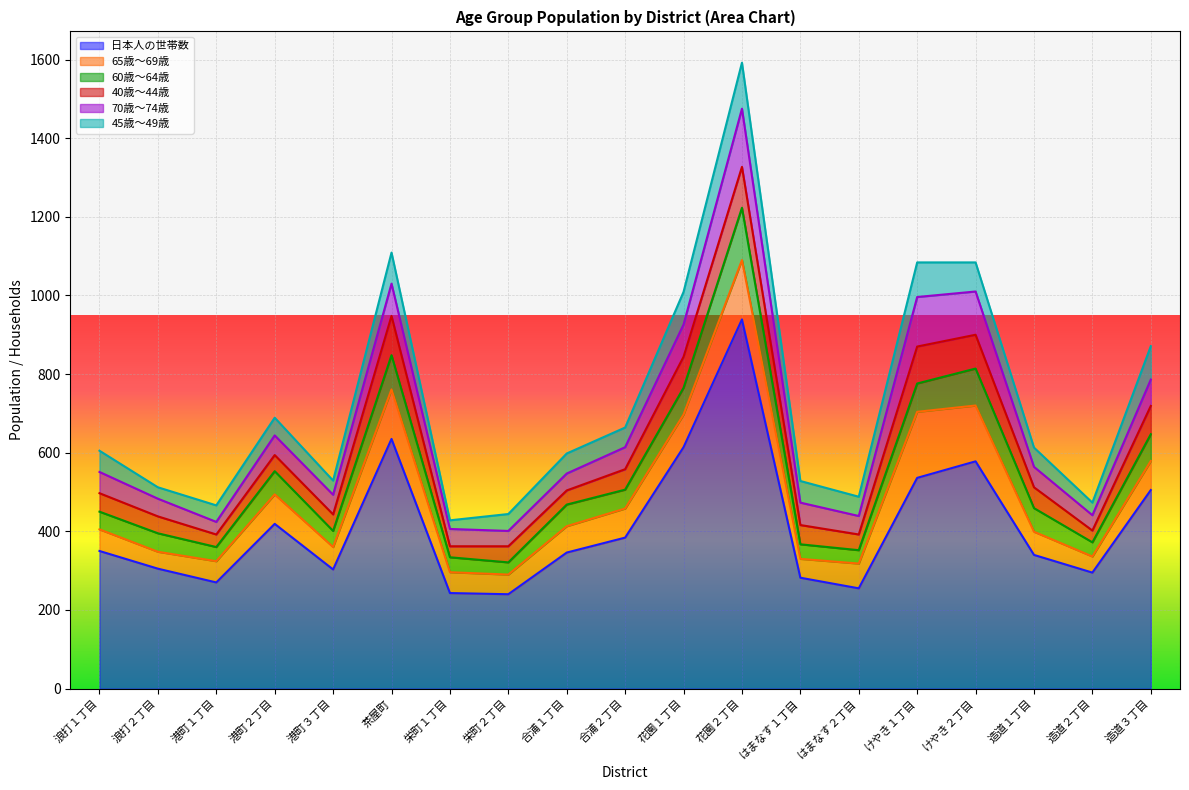

How many interior local peaks does the 60歳～64歳 series have?

6